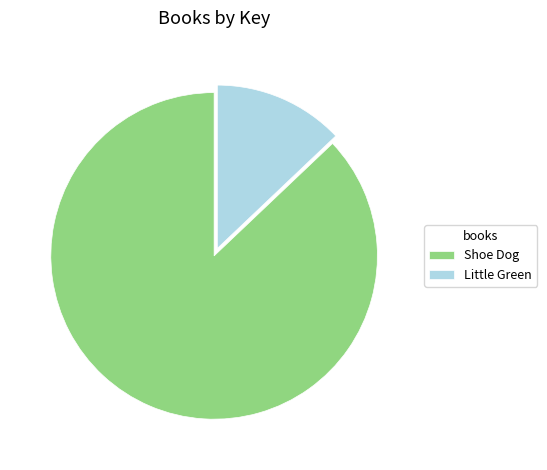

Rank the categories by value from lowest to highest.

Little Green, Shoe Dog